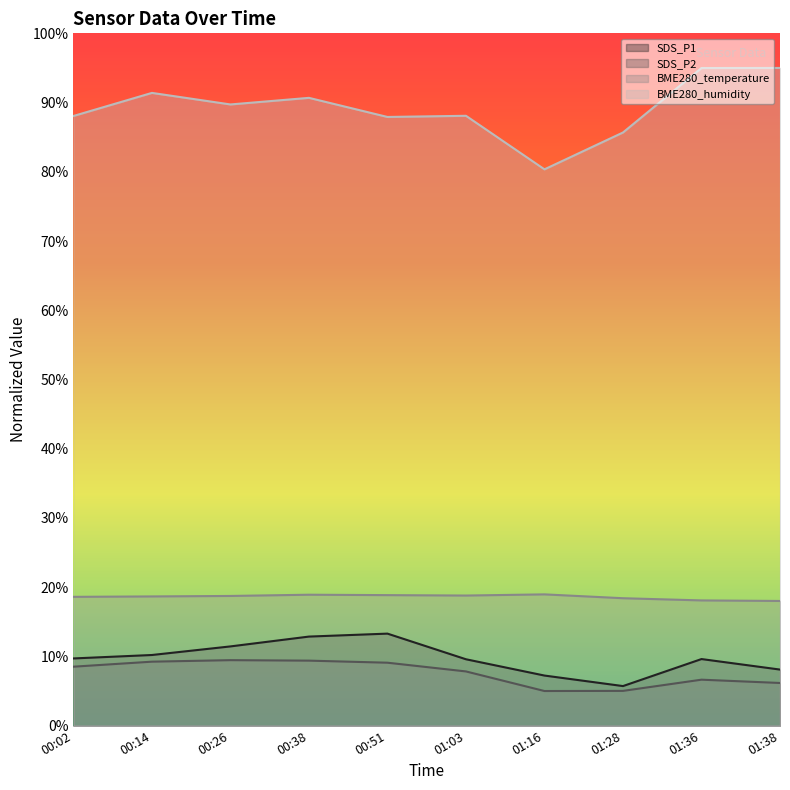

At which category does the chart reach its peak across all series?

01:38